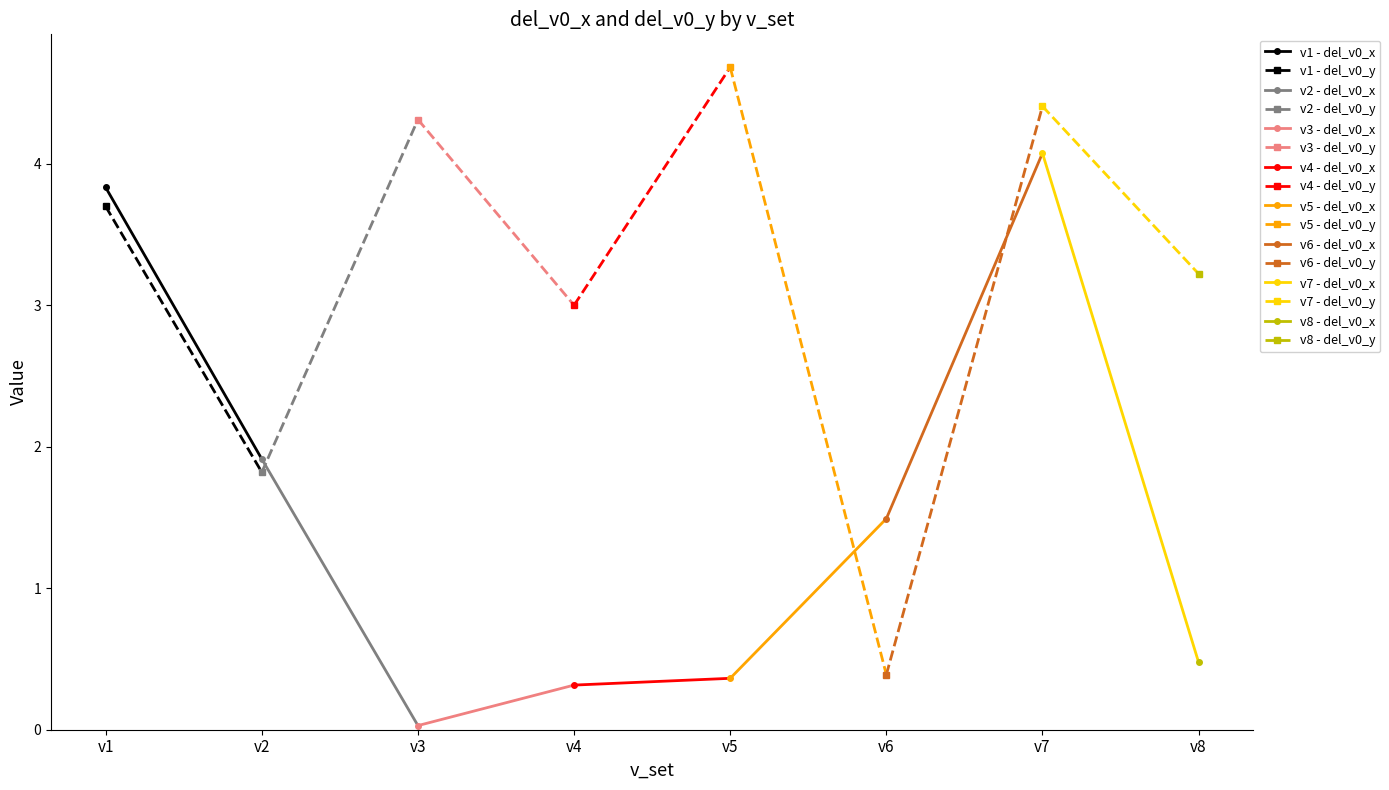

Which category has the highest value across all series?

v5